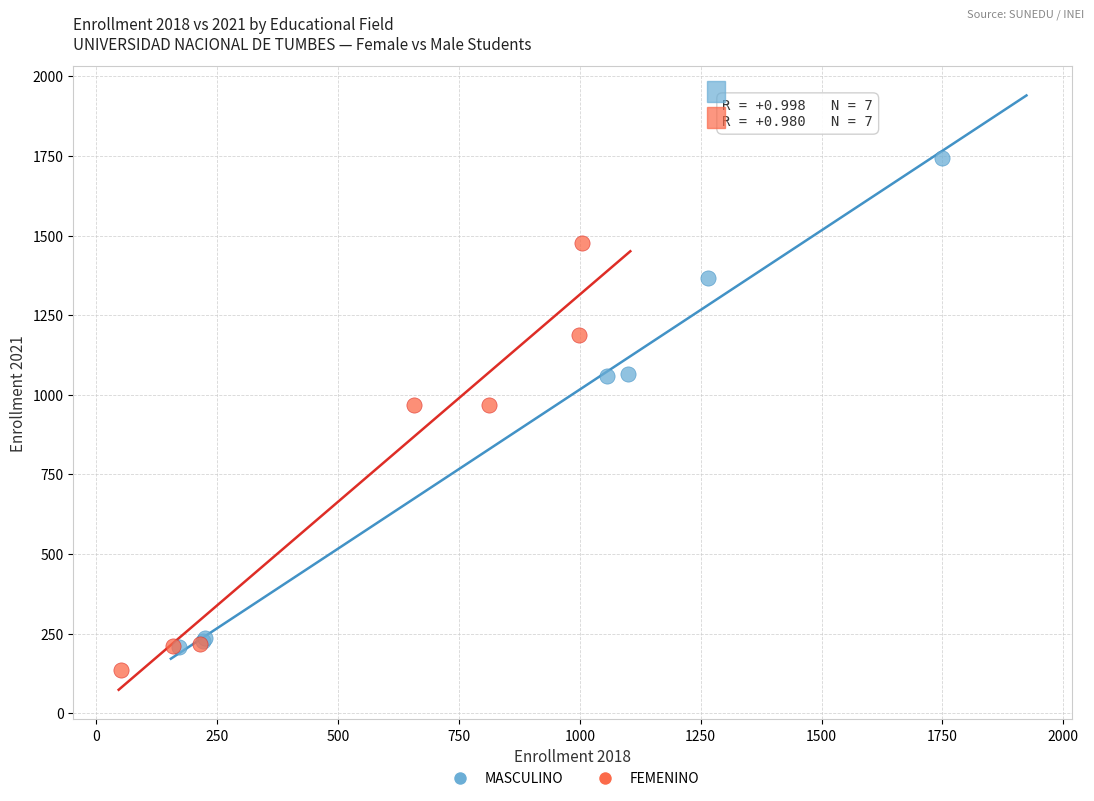

Which series has the widest spread of Y values?

MASCULINO